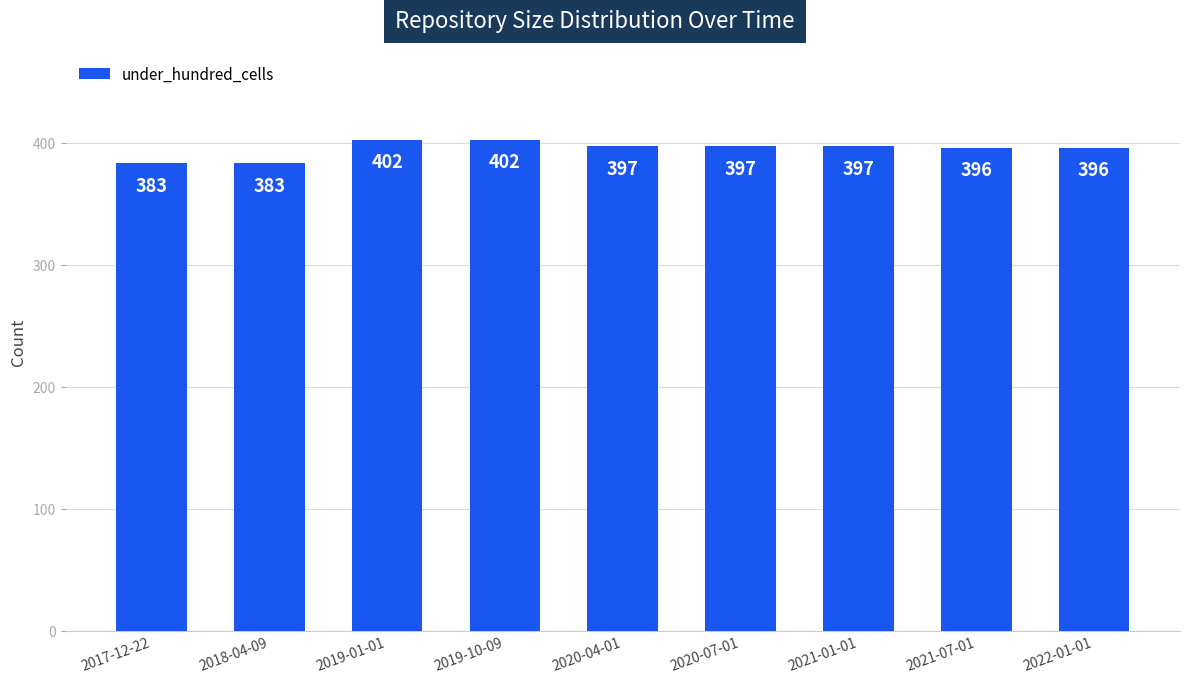

What is the ratio of the value at 2021-01-01 to the value at 2022-01-01?

1.0